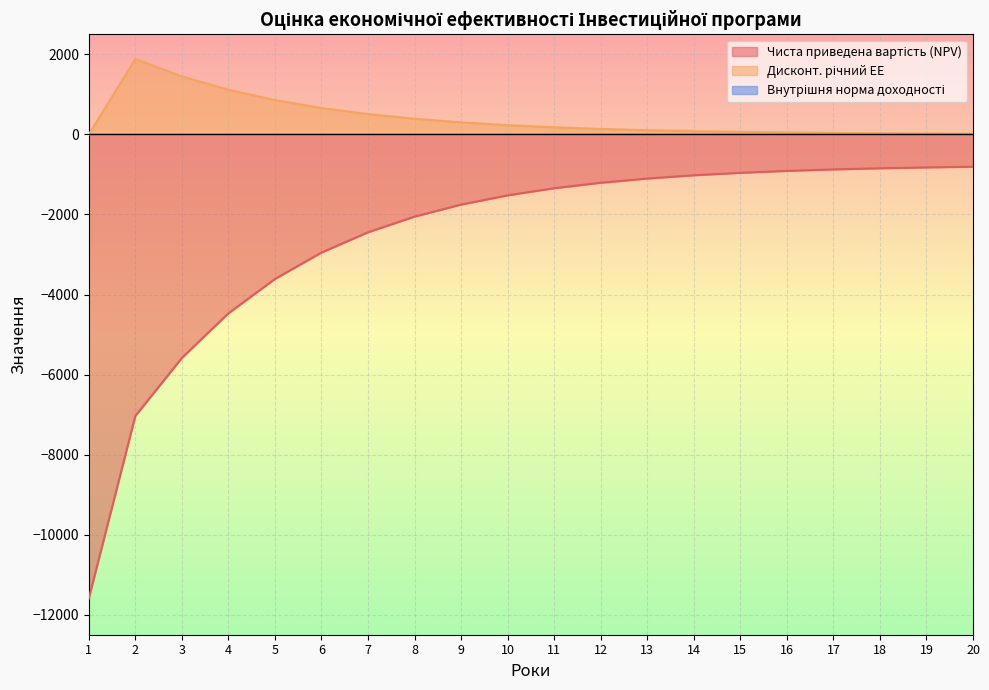

At which category does the chart reach its peak across all series?

2